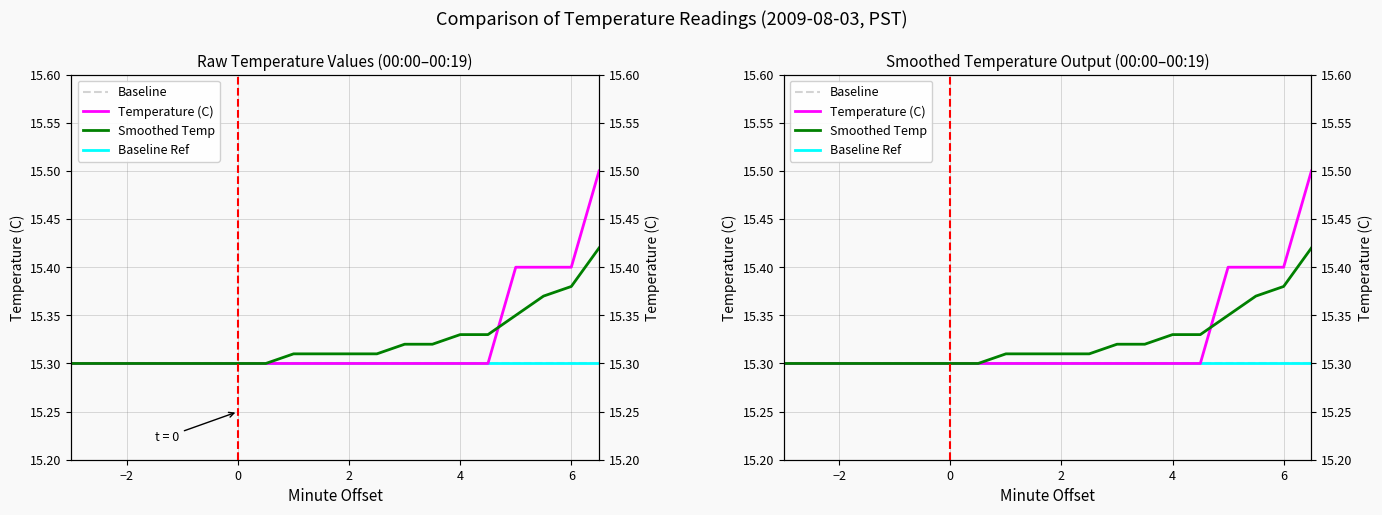

Which series has the largest total across all categories?

Temperature (C)